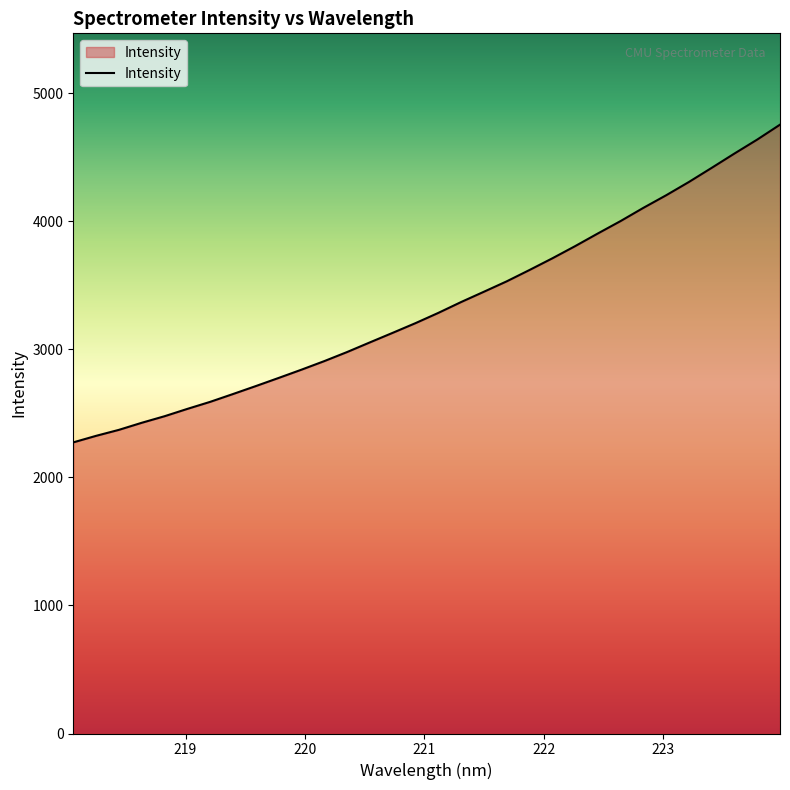

What is the smallest value displayed?

2273.8